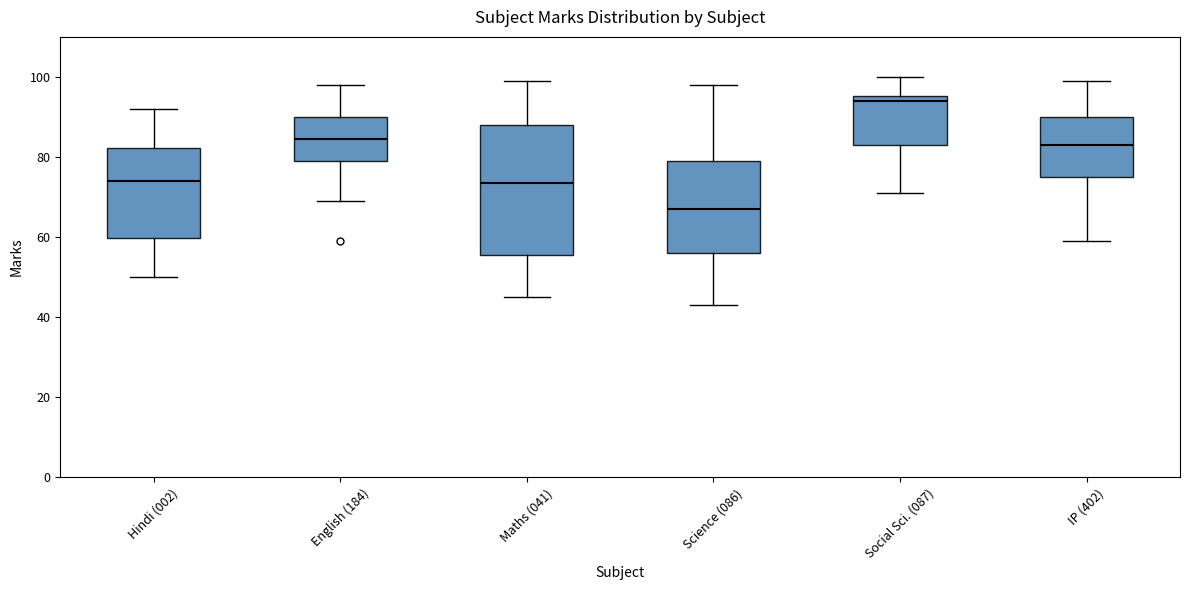

Comparing the boxes themselves (not the whiskers), which one is the tallest?

Maths (041)